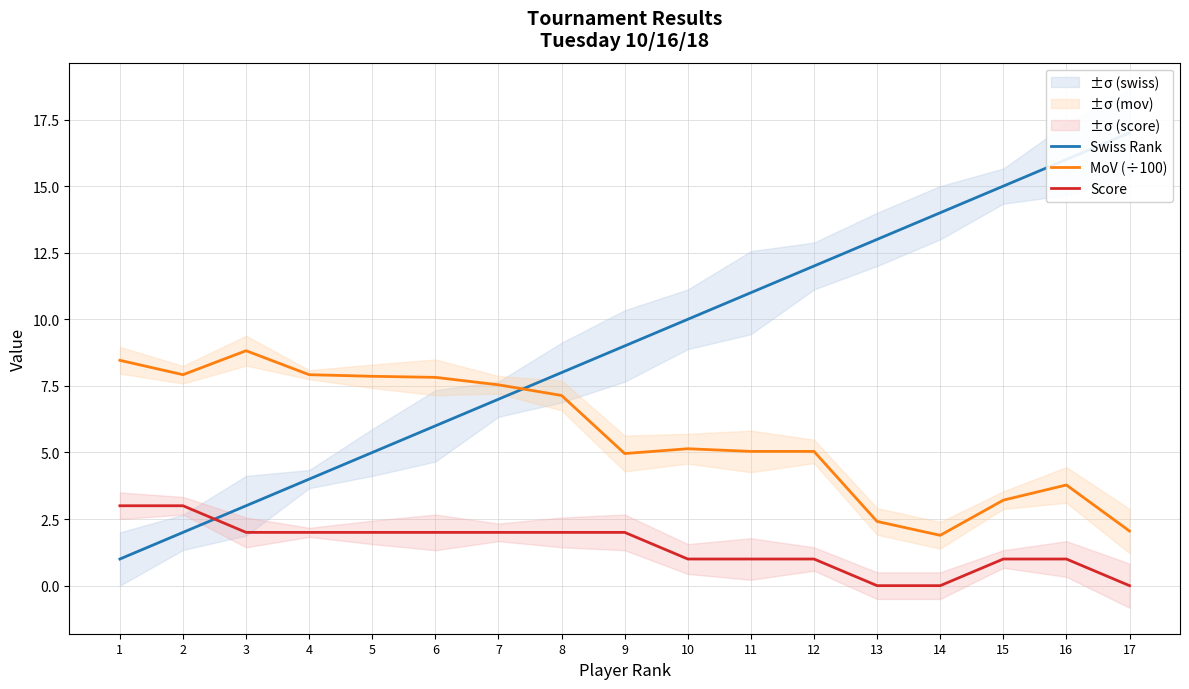

True or false: Swiss Rank and Score intersect in this chart.

True